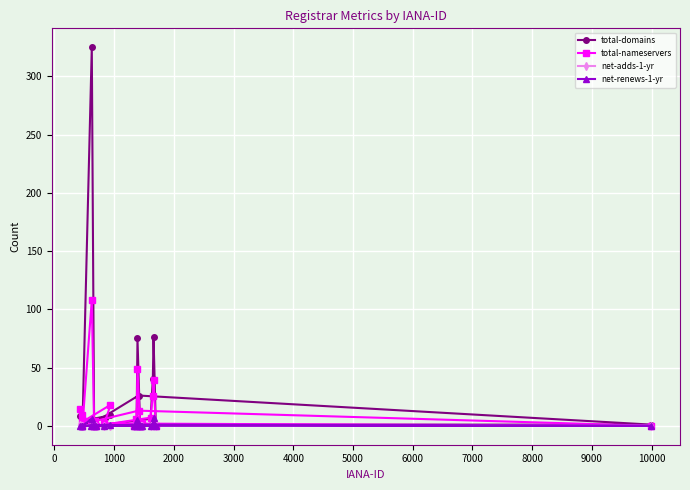

What are all the series names shown in the legend?

total-domains, total-nameservers, net-adds-1-yr, net-renews-1-yr